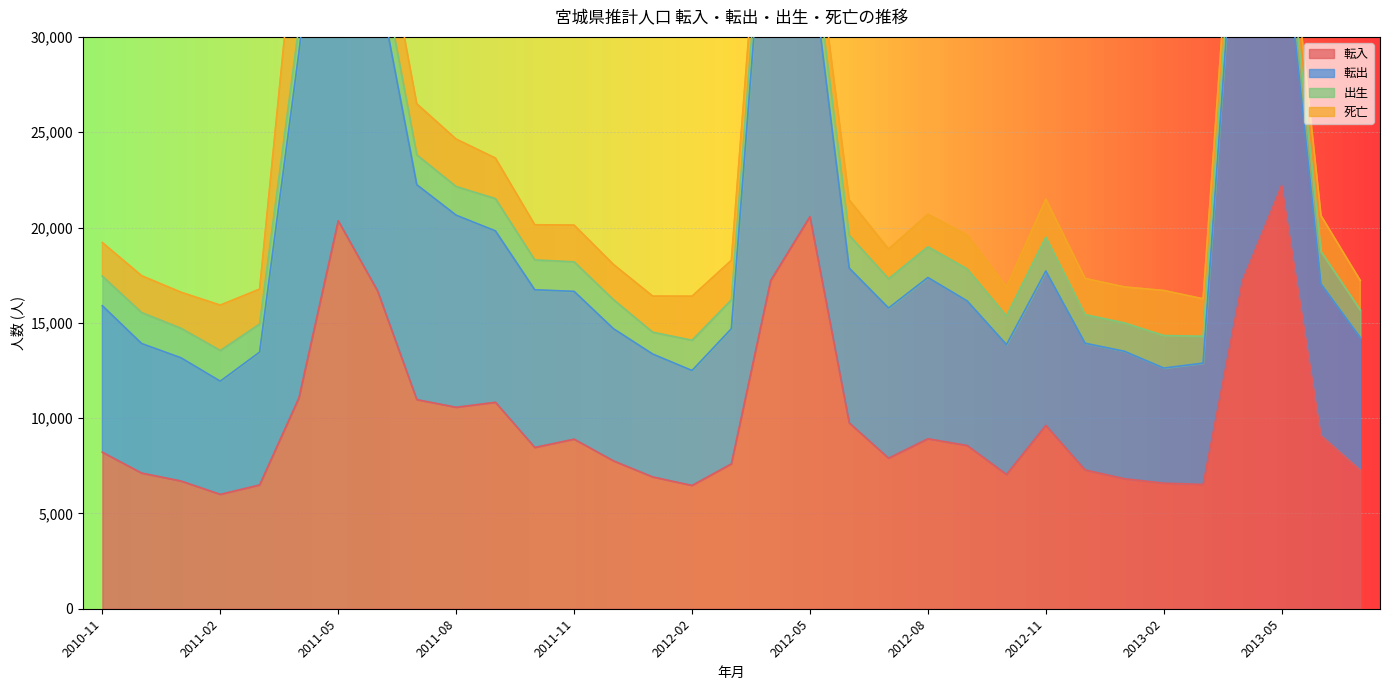

Where does the 出生 series first go above 1536?

2010-11